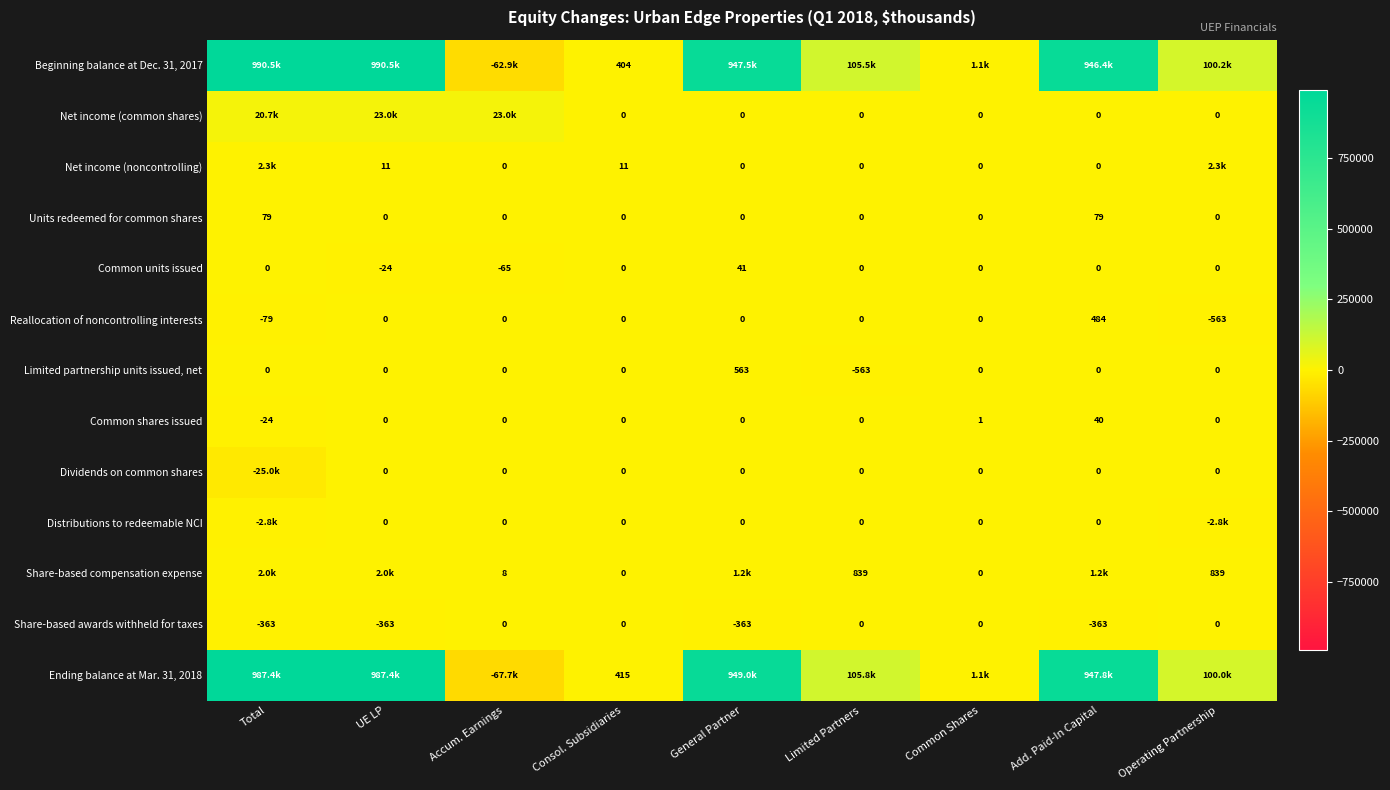

Between Common Shares and Limited Partners, which is larger?

Limited Partners